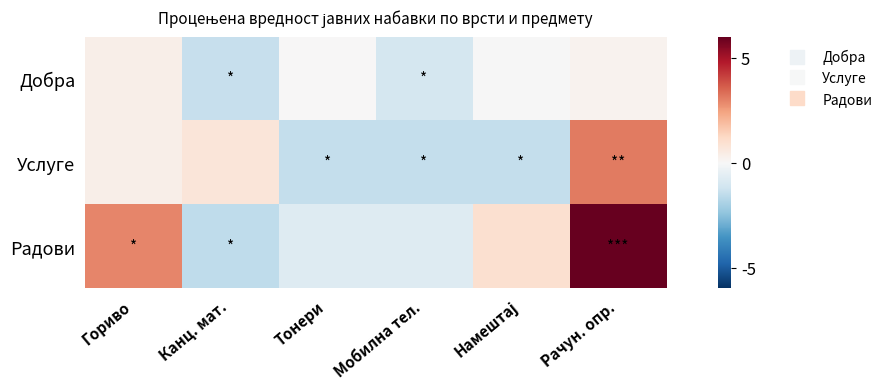

What is the smallest value displayed?

-1.5